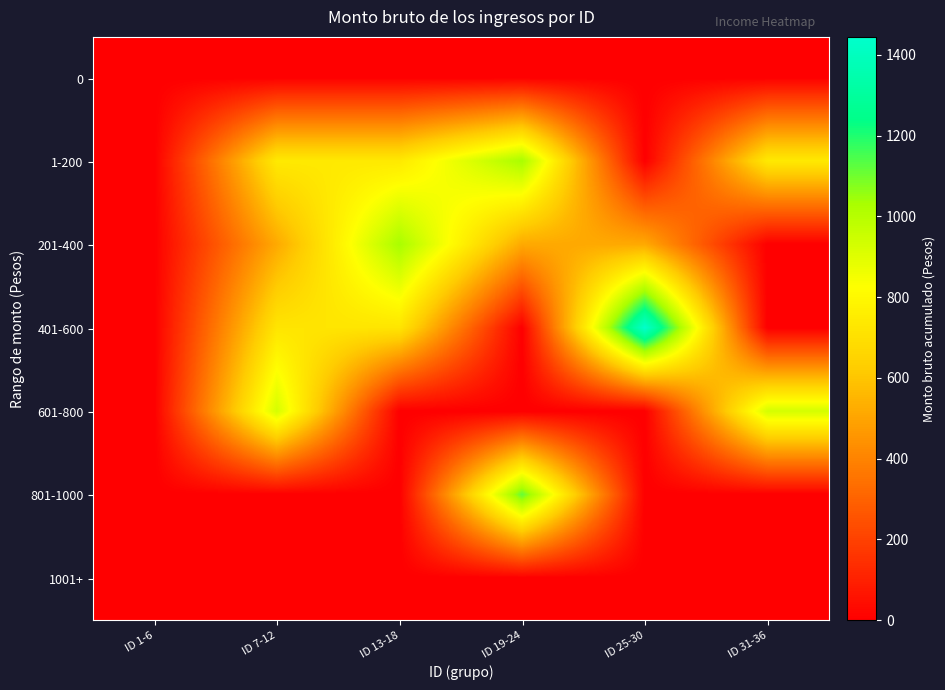

Reading left to right, list all the values displayed in this chart.

0: ID 1-6=0.0	ID 7-12=0.0	ID 13-18=0.0	ID 19-24=0.0	ID 25-30=0.0	ID 31-36=0.0
1-200: ID 1-6=0.0	ID 7-12=738.6	ID 13-18=738.6	ID 19-24=1031.0	ID 25-30=0.0	ID 31-36=738.6
201-400: ID 1-6=0.0	ID 7-12=515.5	ID 13-18=1031.0	ID 19-24=515.5	ID 25-30=515.5	ID 31-36=0.0
401-600: ID 1-6=0.0	ID 7-12=722.2	ID 13-18=722.2	ID 19-24=0.0	ID 25-30=1444.3	ID 31-36=0.0
601-800: ID 1-6=0.0	ID 7-12=927.6	ID 13-18=0.0	ID 19-24=0.0	ID 25-30=0.0	ID 31-36=927.6
801-1000: ID 1-6=0.0	ID 7-12=0.0	ID 13-18=0.0	ID 19-24=1116.7	ID 25-30=0.0	ID 31-36=0.0
1001+: ID 1-6=0.0	ID 7-12=0.0	ID 13-18=0.0	ID 19-24=0.0	ID 25-30=0.0	ID 31-36=0.0